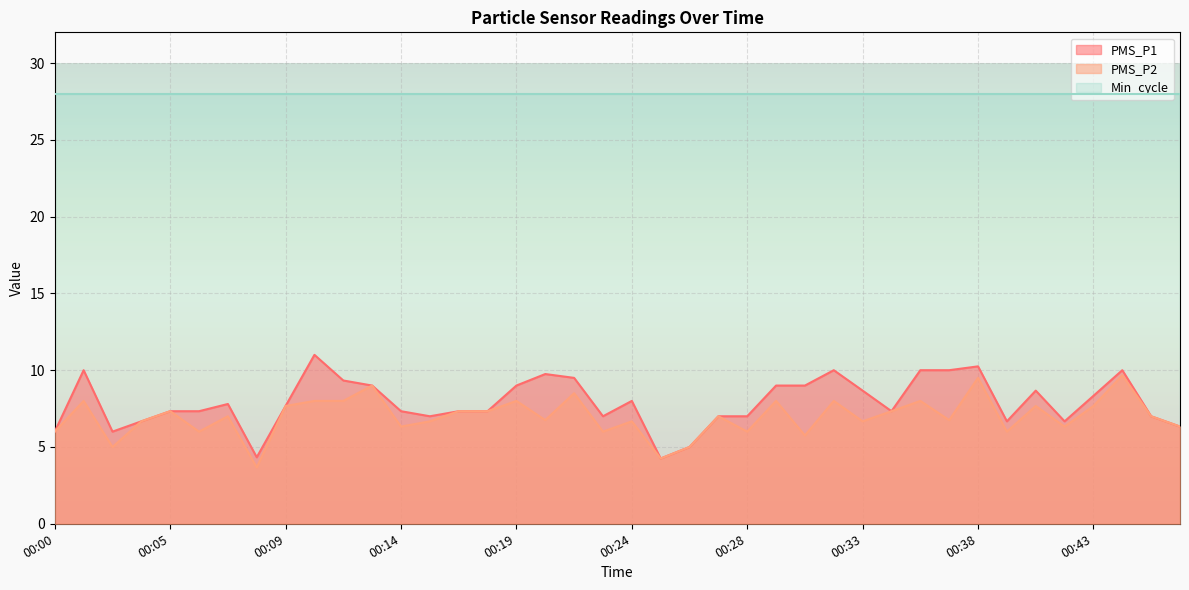

Where is PMS_P1 nearest to the value 7?

00:15